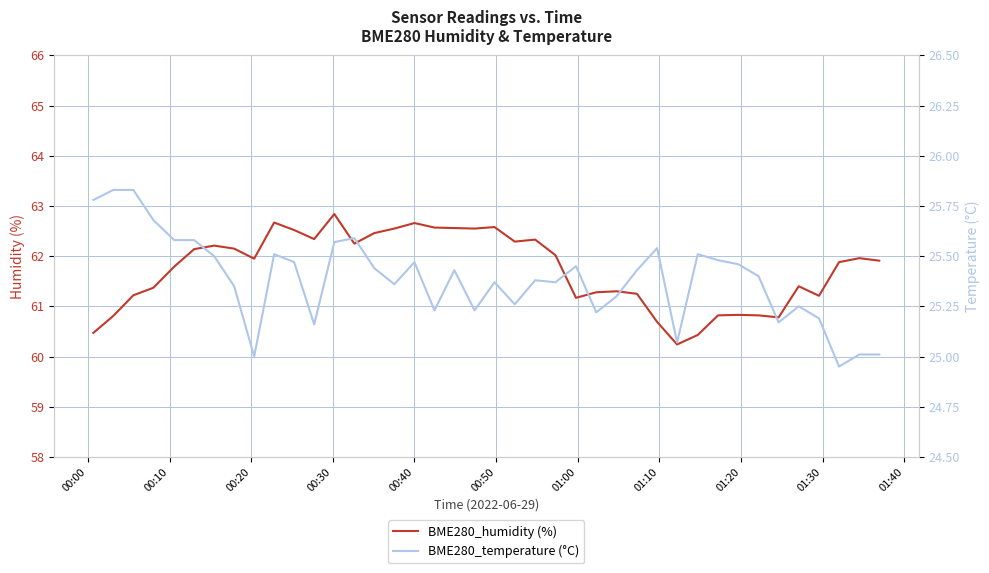

What is the highest value of the BME280_humidity (%) series?

62.8